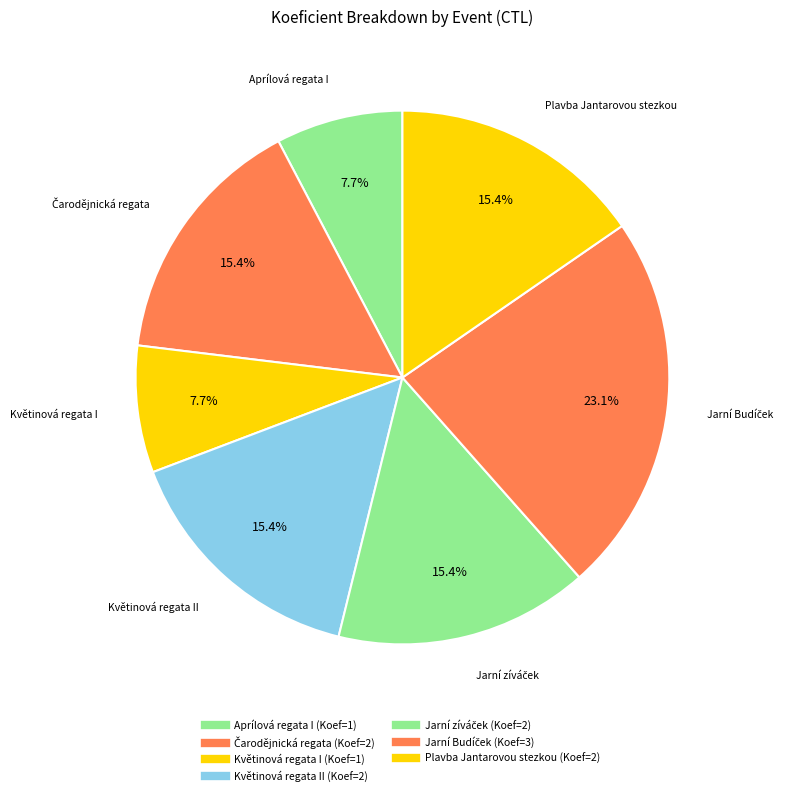

How many segments does this pie chart have?

7